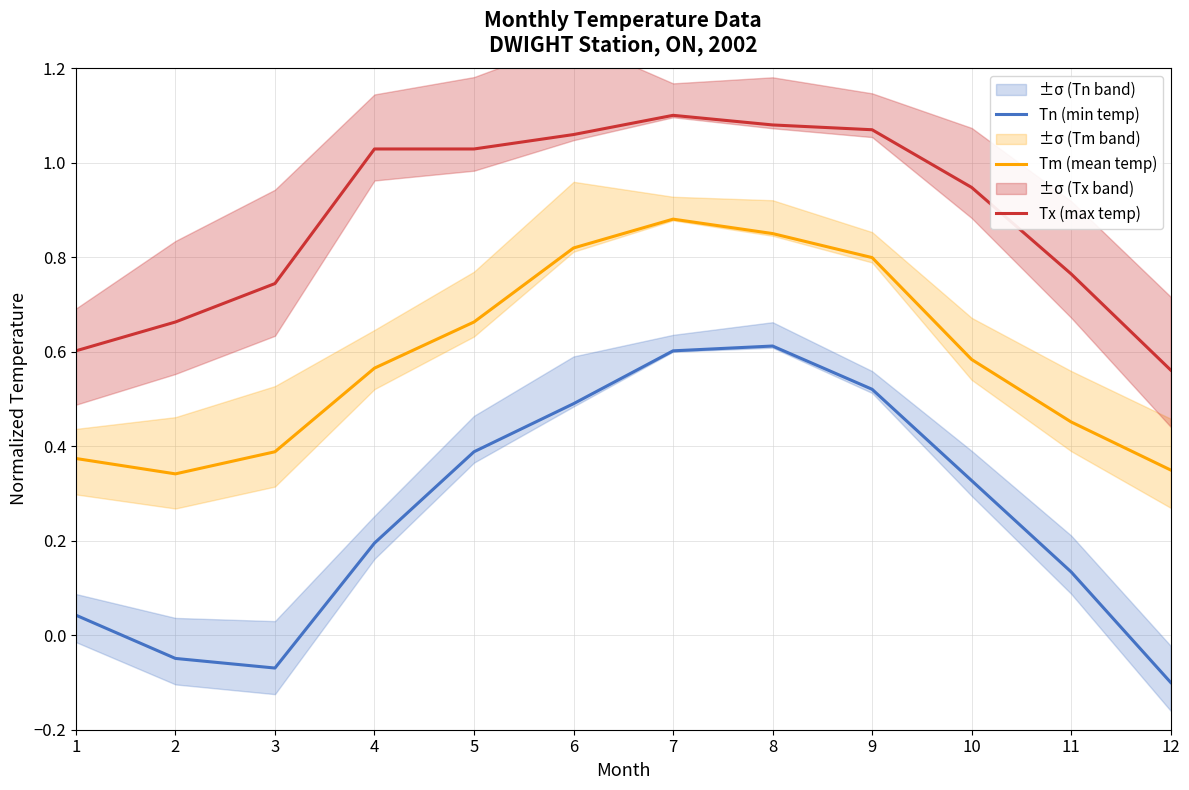

How many interior local peaks does the Tm (mean temp) series have?

1